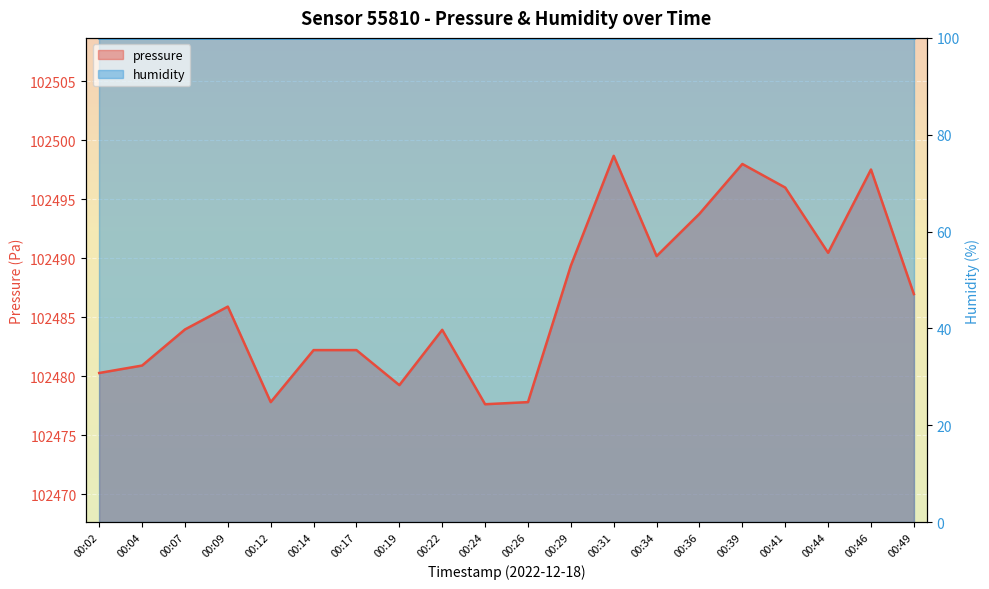

Which label corresponds to the largest value in the chart?

00:31